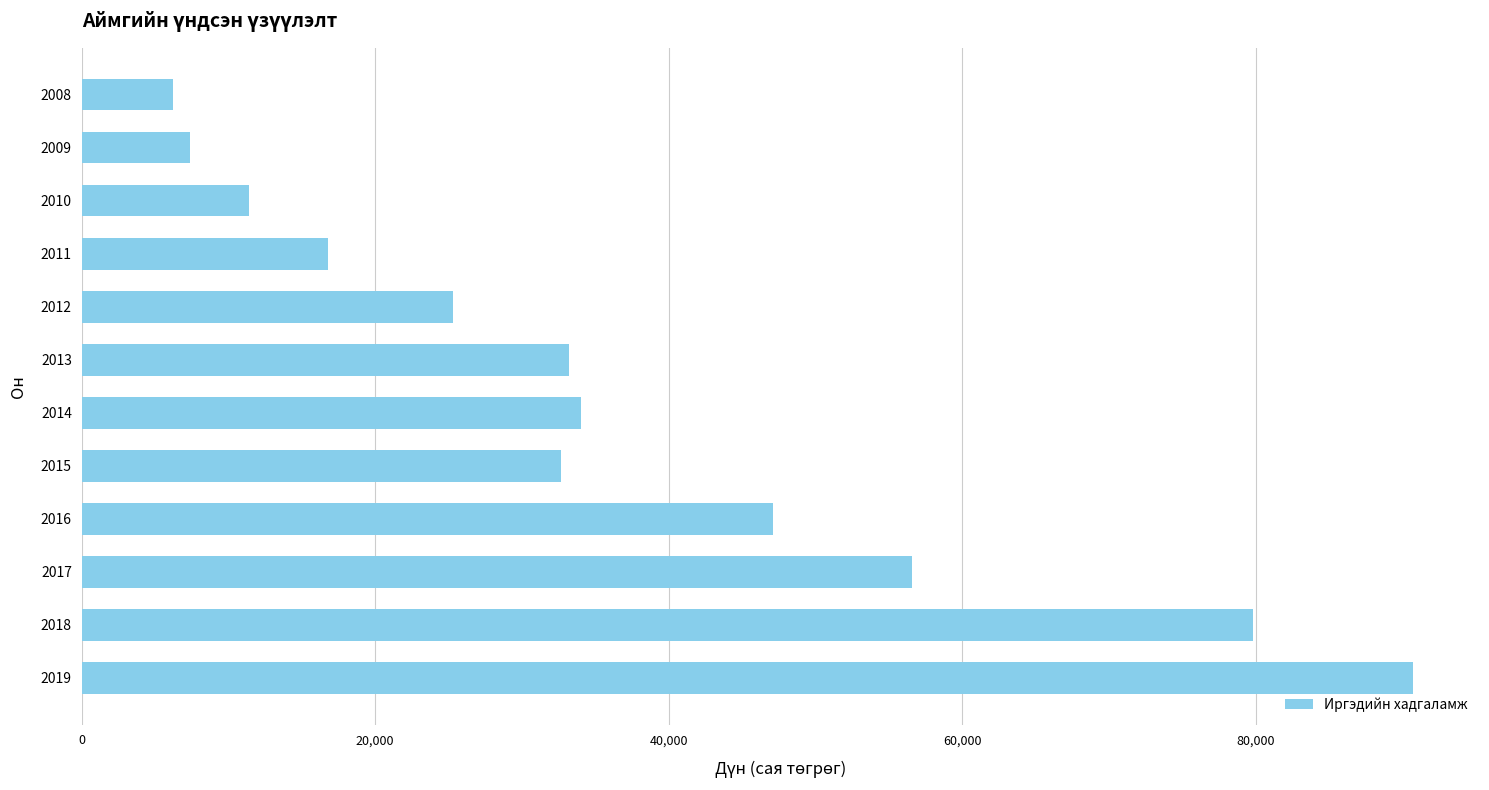

How many bars are there in total?

12